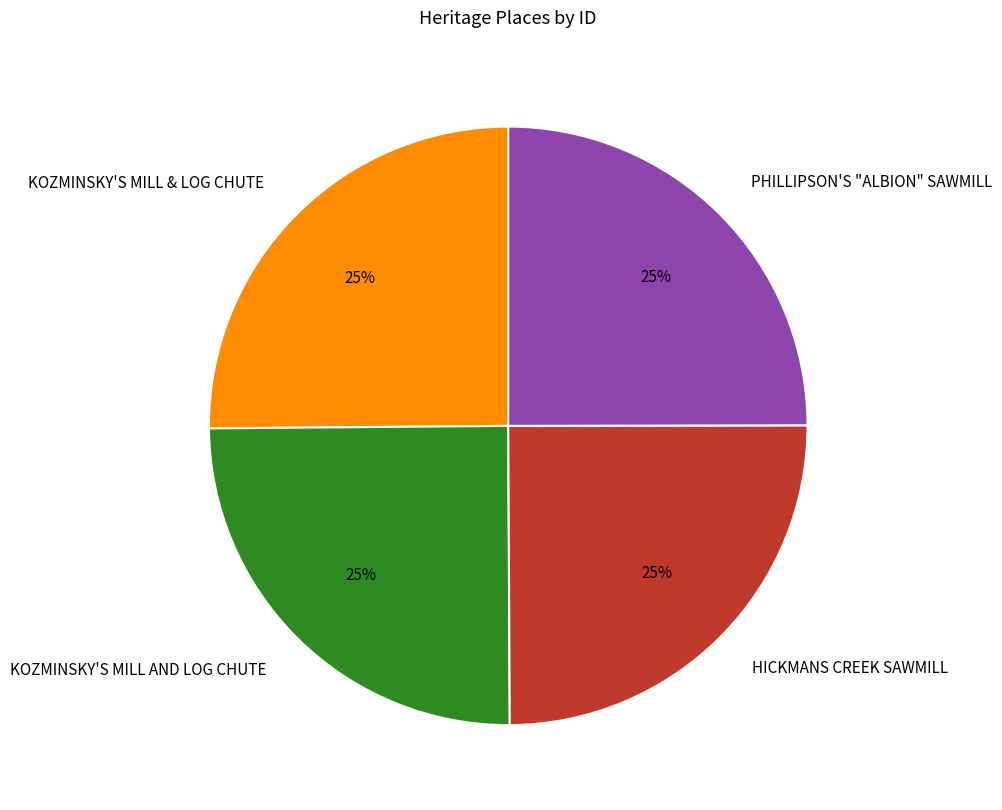

Does any single category account for the majority?

No